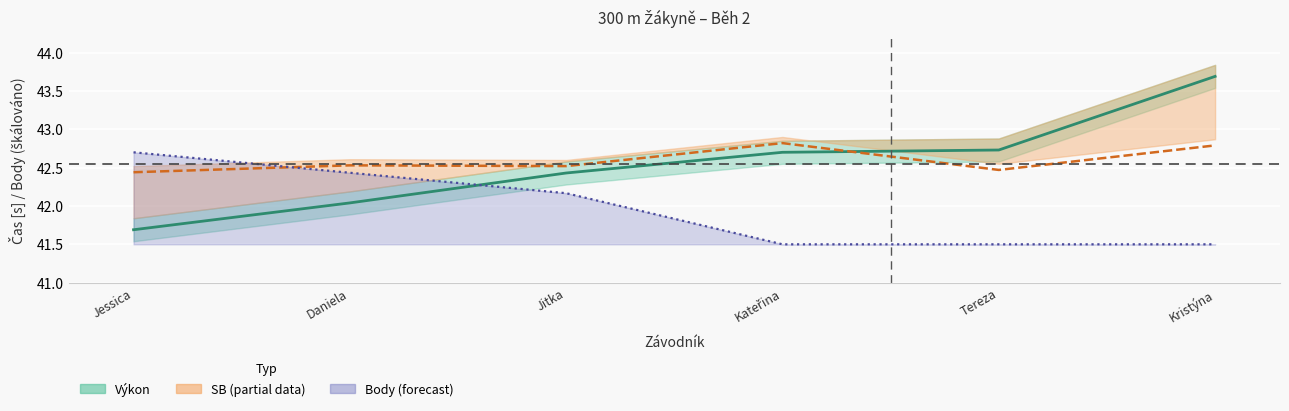

What is the label of the 3rd point from the right?

Kateřina